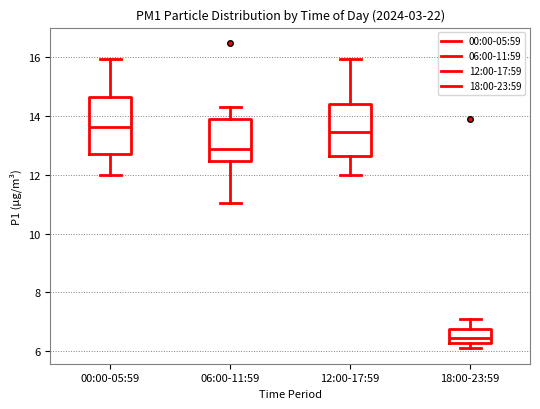

Reading left to right, transcribe this box plot: for each box, give where its median line is, the range the box spans, and where its two whiskers end, as read against the y-axis. The values are not printed on the chart, so give them approximately, as read against the axis.

00:00-05:59: median 13.6, box 12.6 to 14.6, whiskers 12.0 to 16.0
06:00-11:59: median 12.8, box 12.4 to 14.0, whiskers 11.0 to 14.4
12:00-17:59: median 13.4, box 12.6 to 14.4, whiskers 12.0 to 16.0
18:00-23:59: median 6.4 (just above the box's lower edge), box 6.4 to 6.8, whiskers 6.2 to 7.2